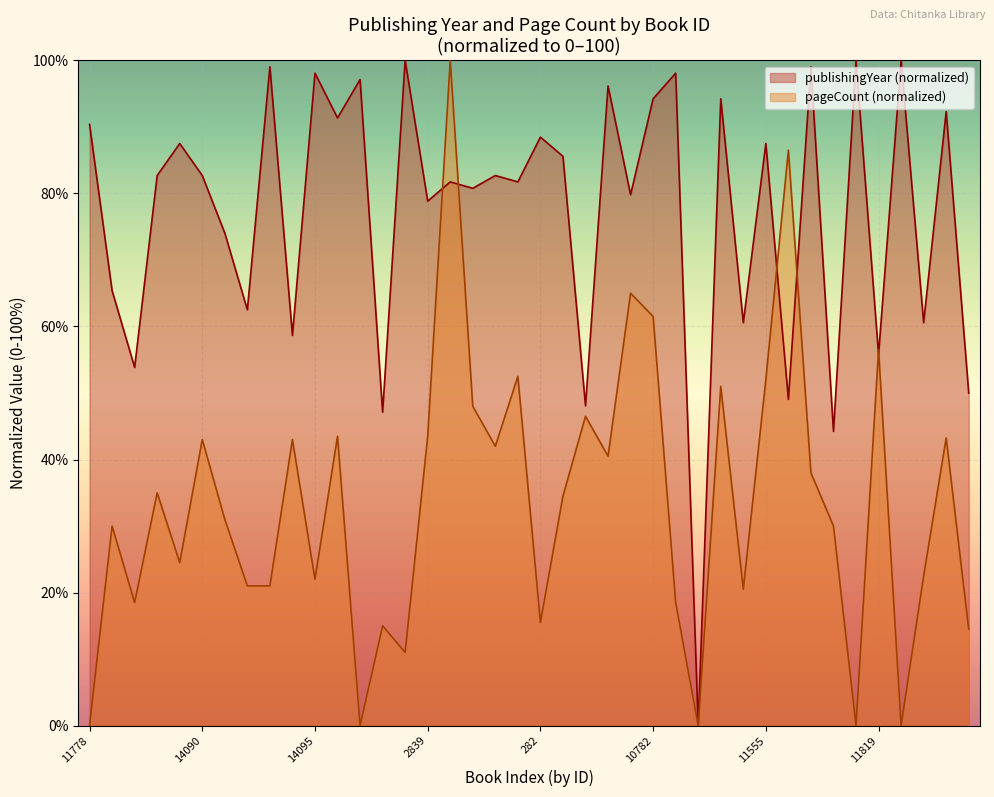

What value does the publishingYear series have at 9236?

47.1